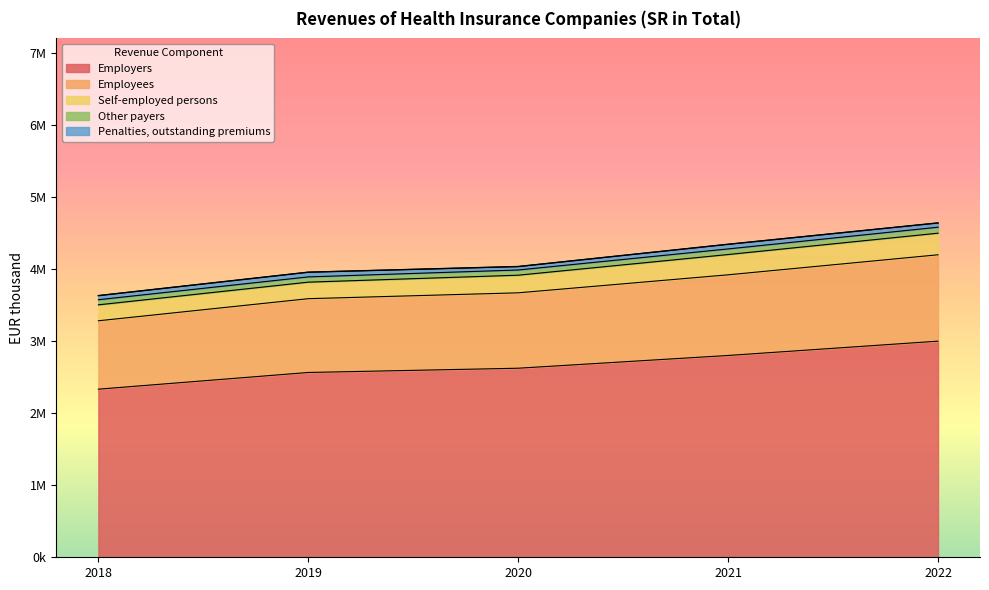

What is the value of the Employers point at the 5th from the left?

2999048